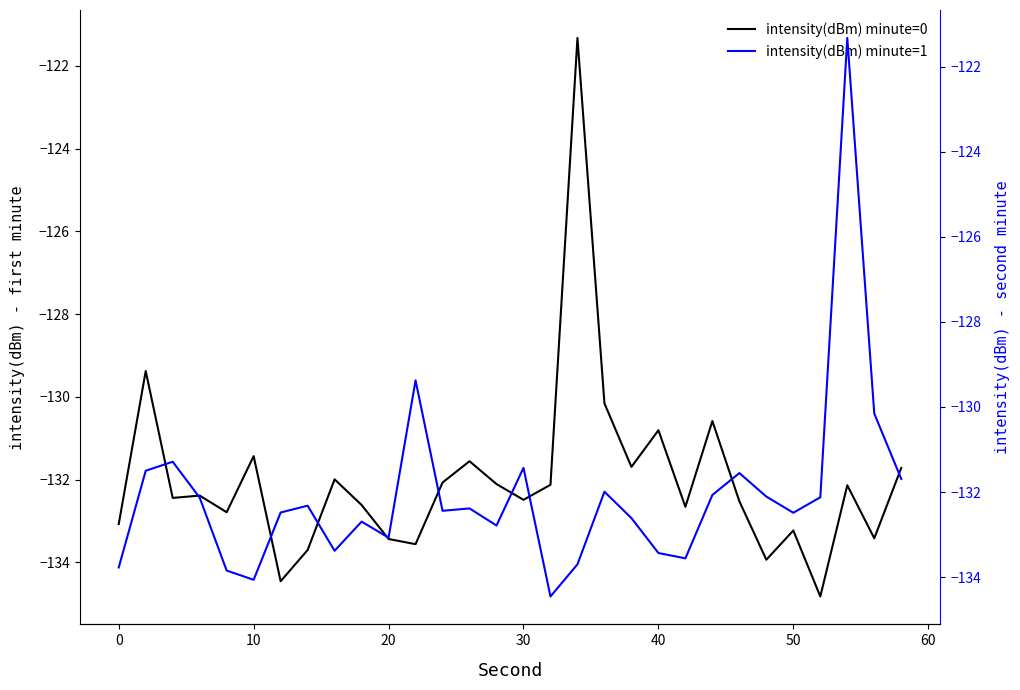

What is the maximum value for intensity(dBm) minute=0?

-121.3